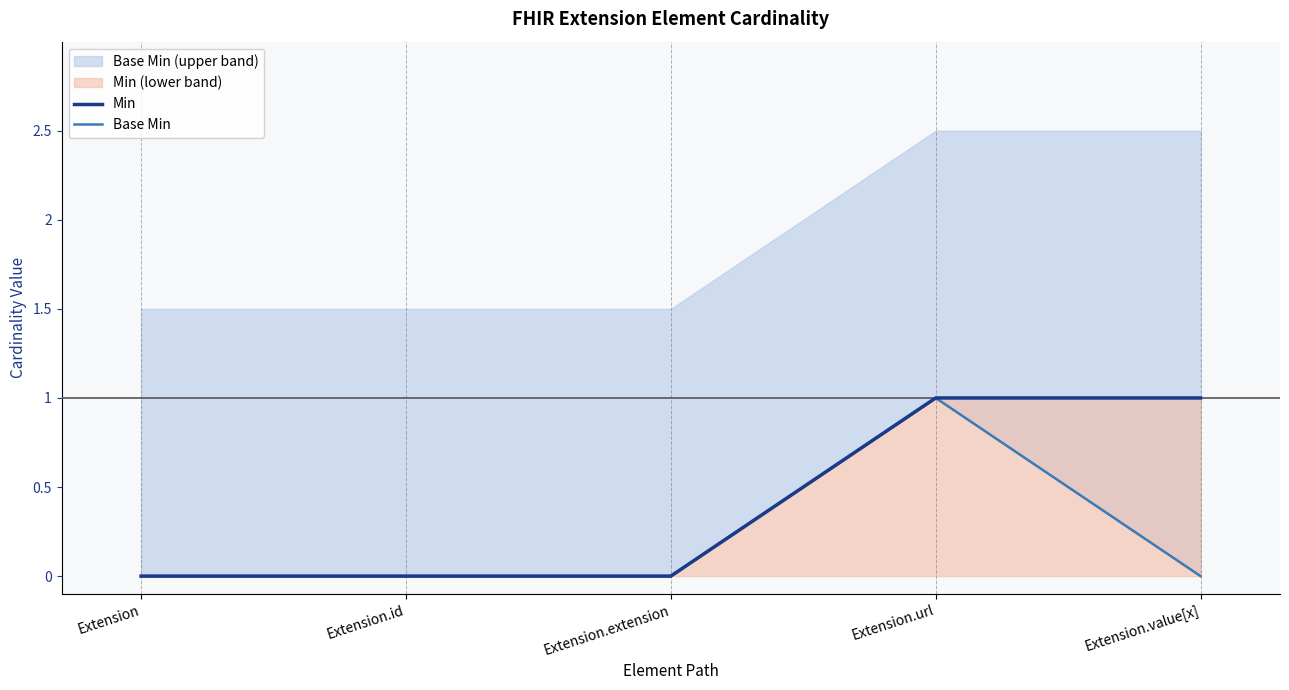

What is the label of the 4th point from the right?

Extension.id